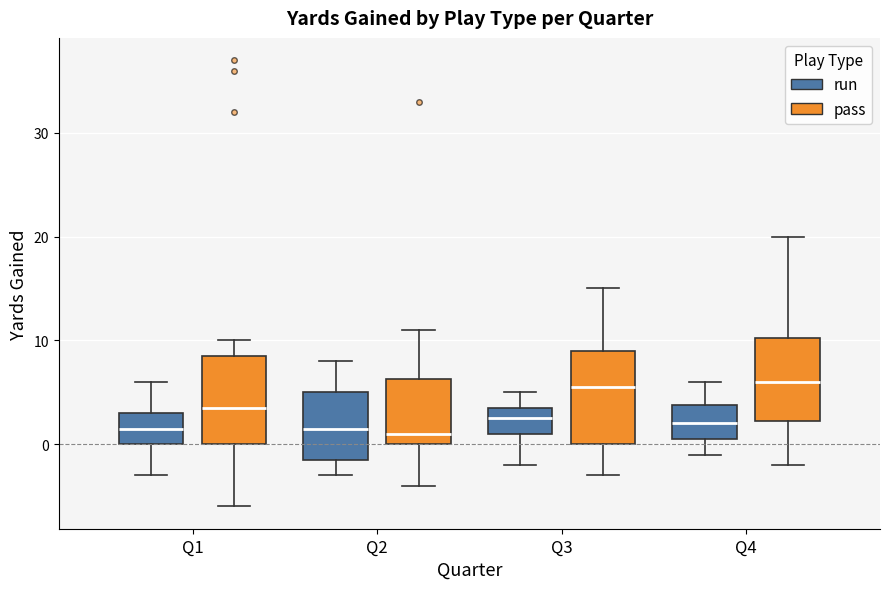

Reading left to right, transcribe this box plot: for each box, give where its median line is, the range the box spans, and where its two whiskers end, as read against the y-axis. The values are not printed on the chart, so give them approximately, as read against the axis.

Q1 (run): median 2, box 0 to 3, whiskers -3 to 6
Q1 (pass): median 4, box 0 to 9, whiskers -6 to 10
Q2 (run): median 2, box -1 to 5, whiskers -3 to 8
Q2 (pass): median 1, box 0 to 6, whiskers -4 to 11
Q3 (run): median 3, box 1 to 4, whiskers -2 to 5
Q3 (pass): median 6, box 0 to 9, whiskers -3 to 15
Q4 (run): median 2, box 1 to 4, whiskers -1 to 6
Q4 (pass): median 6, box 2 to 10, whiskers -2 to 20